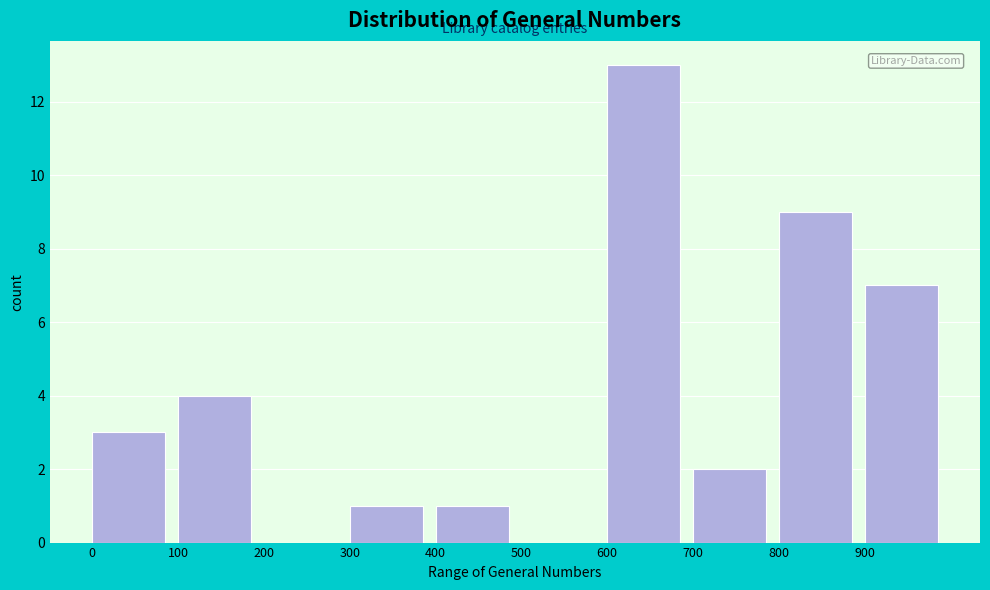

How tall is the bar that spans 300 to 400 on the x-axis? The values are not printed on the chart, so give them approximately, as read against the axis.

1